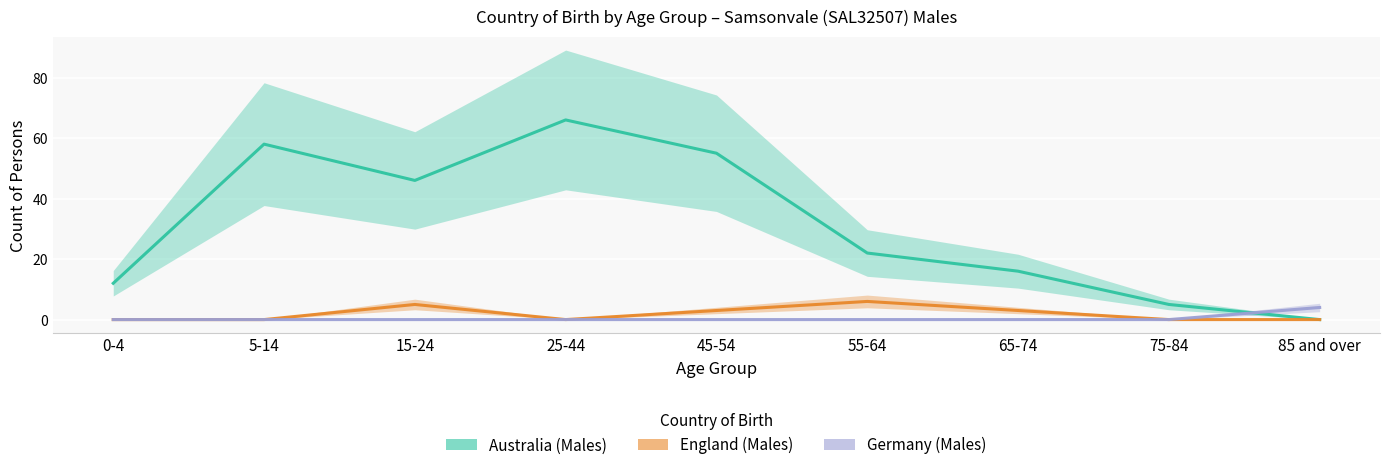

In England (Males), how many points are higher than both neighbors (excluding endpoints)?

2